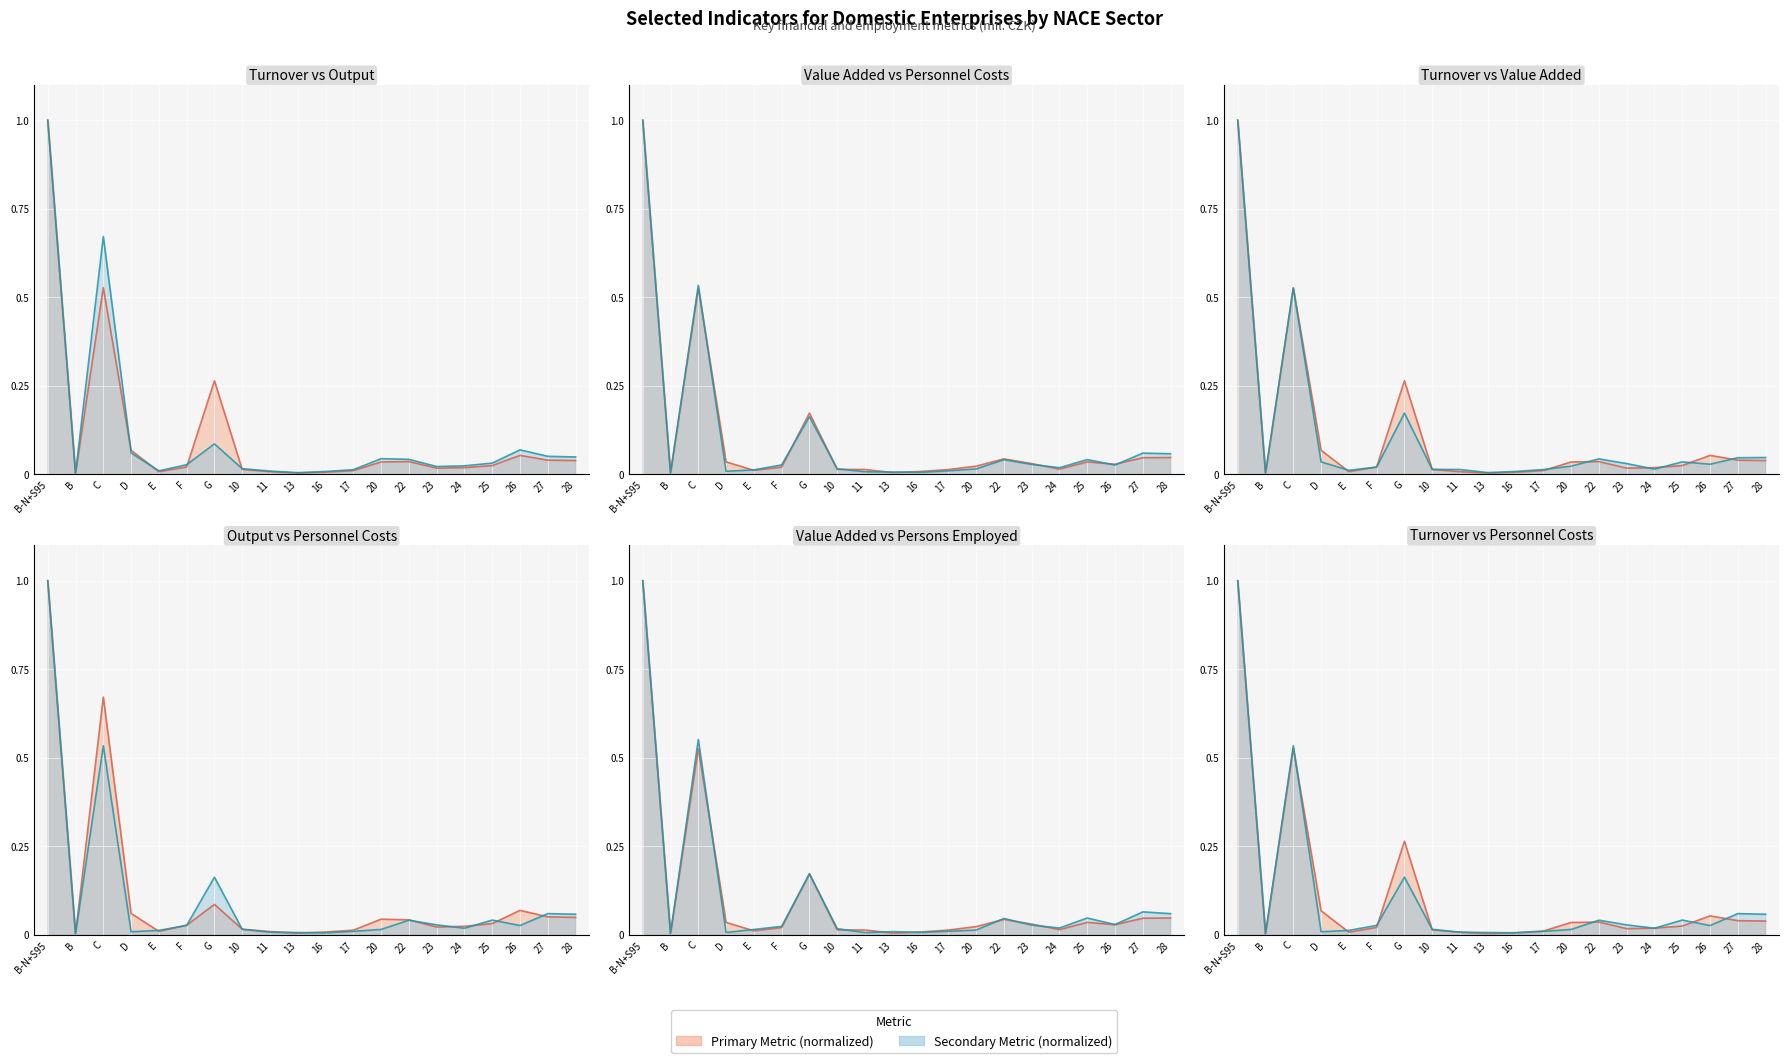

Reading right to left, transcribe all the data shown in this chart.

Turnover (mil. CZK): 28=0.0	27=0.0	26=0.1	25=0.0	24=0.0	23=0.0	22=0.0	20=0.0	17=0.0	16=0.0	13=0.0	11=0.0	10=0.0	G=0.3	F=0.0	E=0.0	D=0.1	C=0.5	B=0.0	B-N+S95=1.0
Output (mil. CZK): 28=0.0	27=0.1	26=0.1	25=0.0	24=0.0	23=0.0	22=0.0	20=0.0	17=0.0	16=0.0	13=0.0	11=0.0	10=0.0	G=0.1	F=0.0	E=0.0	D=0.1	C=0.7	B=0.0	B-N+S95=1.0
Value Added (mil. CZK): 28=0.0	27=0.0	26=0.0	25=0.0	24=0.0	23=0.0	22=0.0	20=0.0	17=0.0	16=0.0	13=0.0	11=0.0	10=0.0	G=0.2	F=0.0	E=0.0	D=0.0	C=0.5	B=0.0	B-N+S95=1.0
Personnel Costs (mil. CZK): 28=0.1	27=0.1	26=0.0	25=0.0	24=0.0	23=0.0	22=0.0	20=0.0	17=0.0	16=0.0	13=0.0	11=0.0	10=0.0	G=0.2	F=0.0	E=0.0	D=0.0	C=0.5	B=0.0	B-N+S95=1.0
Persons Employed: 28=0.1	27=0.1	26=0.0	25=0.0	24=0.0	23=0.0	22=0.0	20=0.0	17=0.0	16=0.0	13=0.0	11=0.0	10=0.0	G=0.2	F=0.0	E=0.0	D=0.0	C=0.6	B=0.0	B-N+S95=1.0